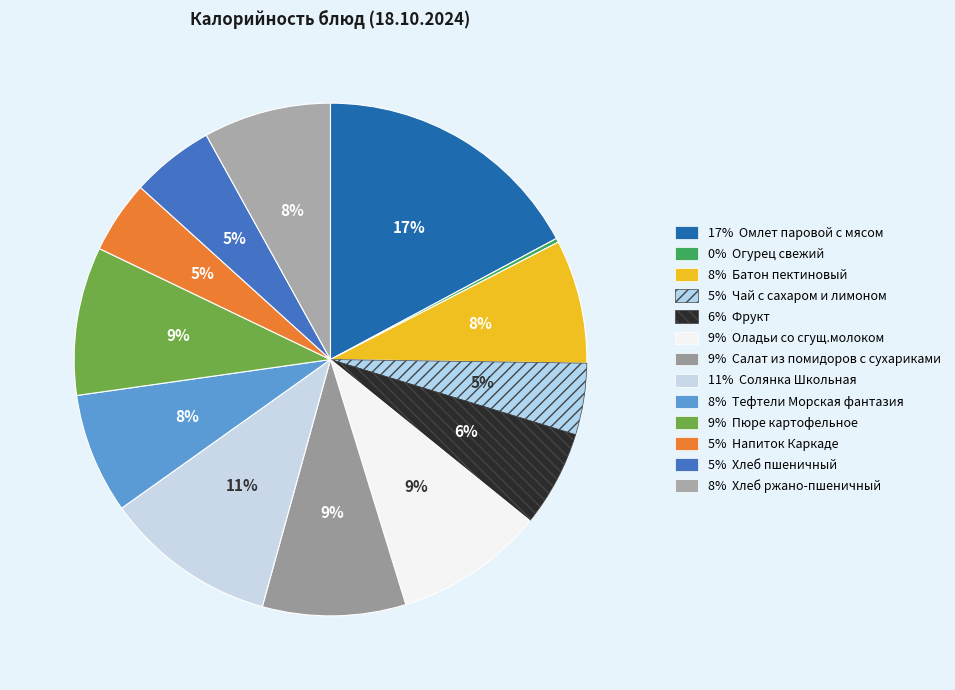

How many slices are in this pie chart?

13